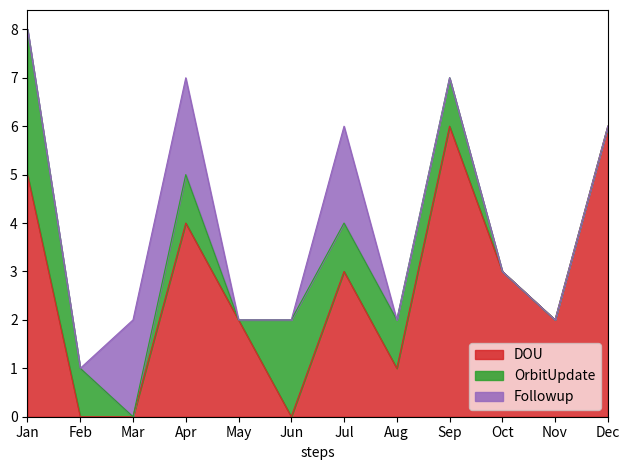

Is the value of Discovery at Feb greater than the value of FirstFollowup at Sep?

No